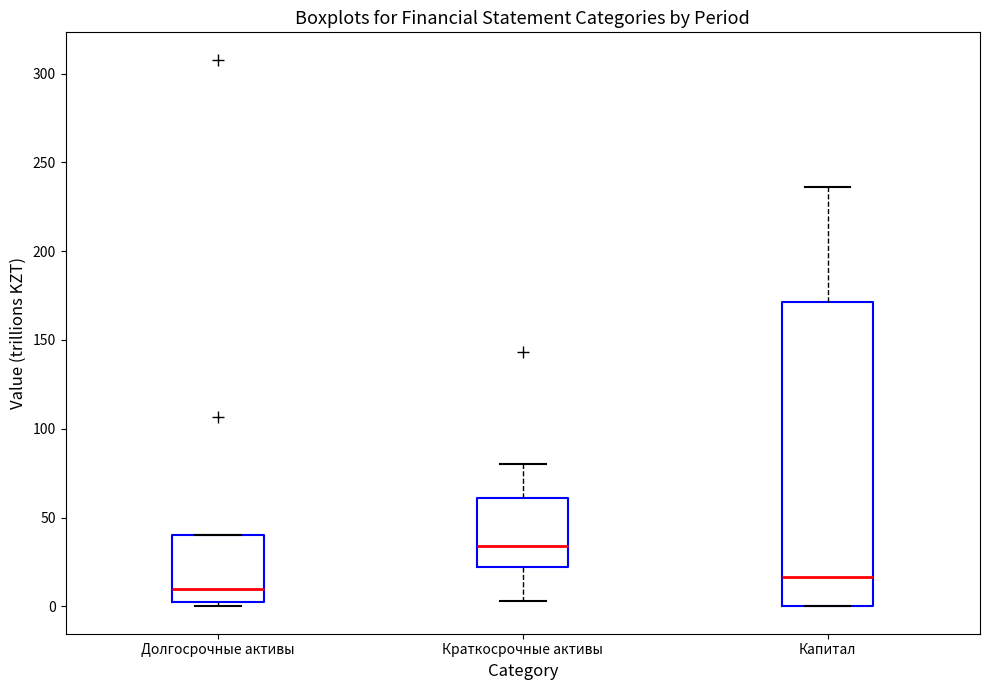

Reading left to right, read every box against the y-axis: the position of its median line, the range the box covers, and the ends of its whiskers. The values are not printed on the chart, so give them approximately, as read against the axis.

Долгосрочные активы: median 10, box 5 to 40, whiskers 0 to 40
Краткосрочные активы: median 35, box 20 to 60, whiskers 5 to 80
Капитал: median 15, box 0 to 170, whiskers 0 to 235